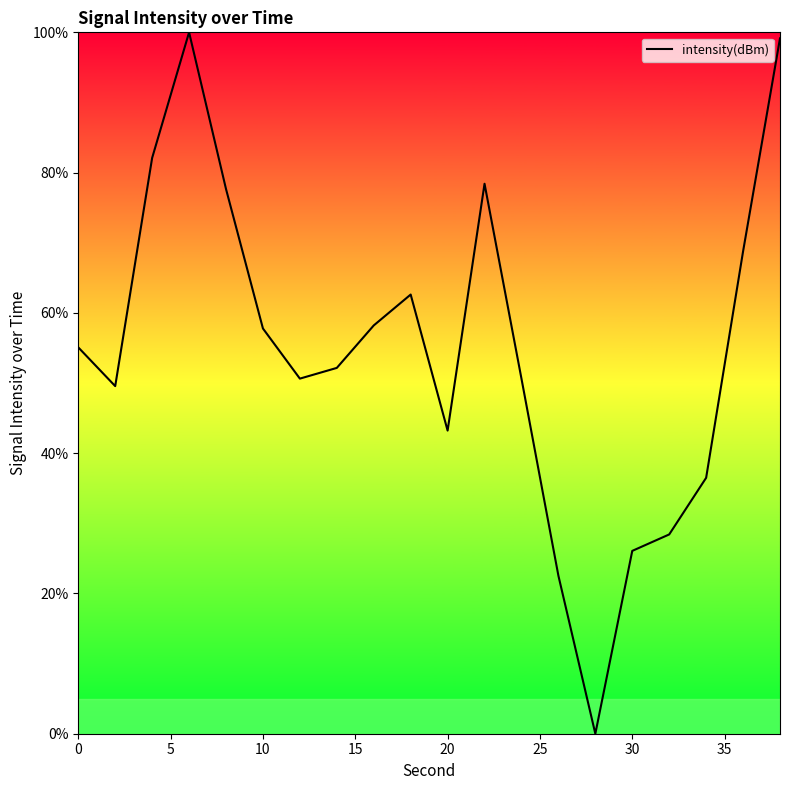

What is the difference between the maximum and minimum values?

100.0